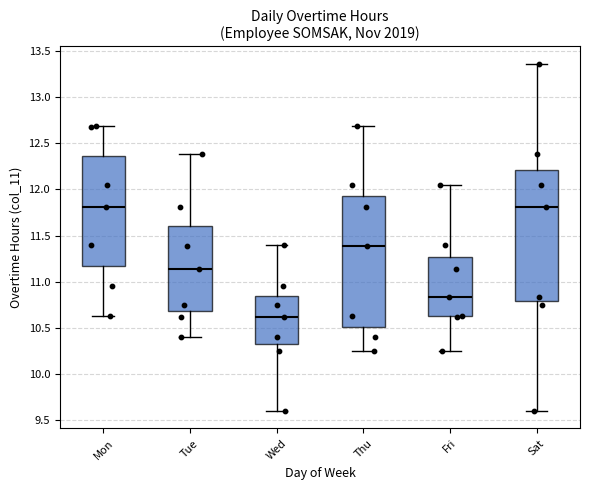

Reading left to right, read every box against the y-axis: the position of its median line, the range the box covers, and the ends of its whiskers. The values are not printed on the chart, so give them approximately, as read against the axis.

Mon: median 11.80, box 11.20 to 12.35, whiskers 10.65 to 12.70
Tue: median 11.15, box 10.70 to 11.60, whiskers 10.40 to 12.40
Wed: median 10.60, box 10.35 to 10.85, whiskers 9.60 to 11.40
Thu: median 11.40, box 10.50 to 11.95, whiskers 10.25 to 12.70
Fri: median 10.85, box 10.65 to 11.25, whiskers 10.25 to 12.05
Sat: median 11.80, box 10.80 to 12.20, whiskers 9.60 to 13.35